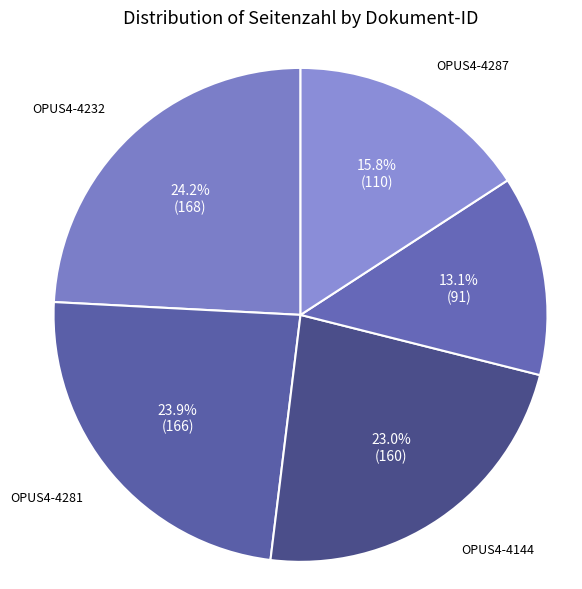

How many segments does this pie chart have?

5